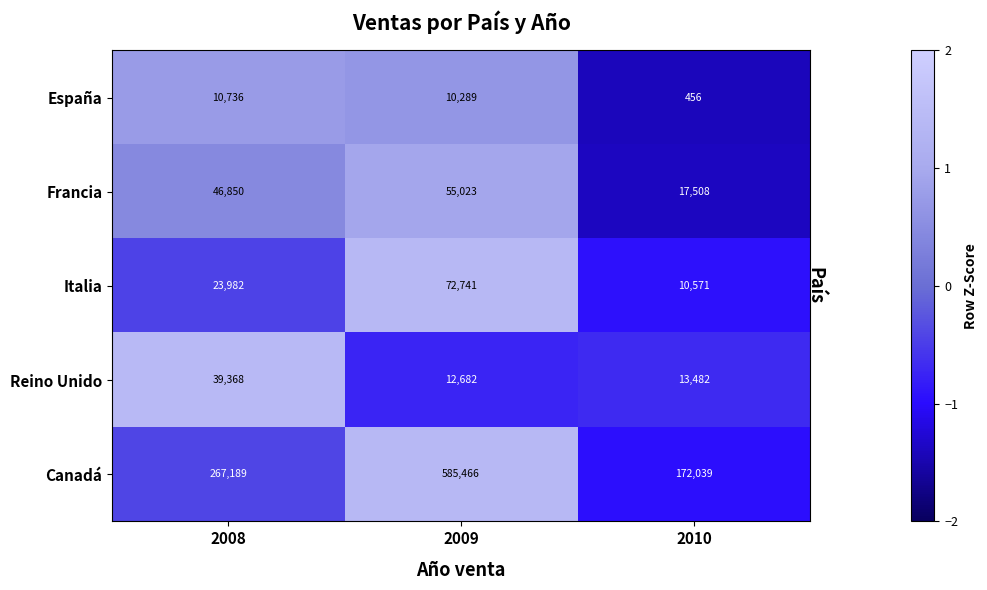

At which category is the sum across all series the highest?

2009